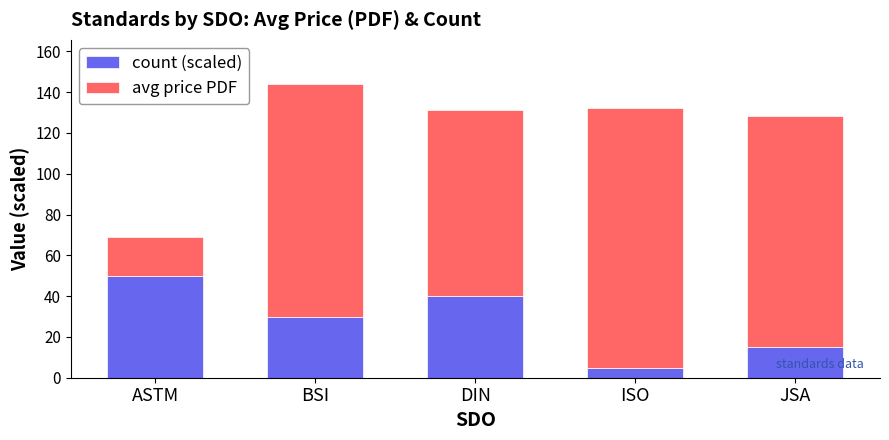

Rank the categories by count (scaled) value from lowest to highest.

ISO, JSA, BSI, DIN, ASTM